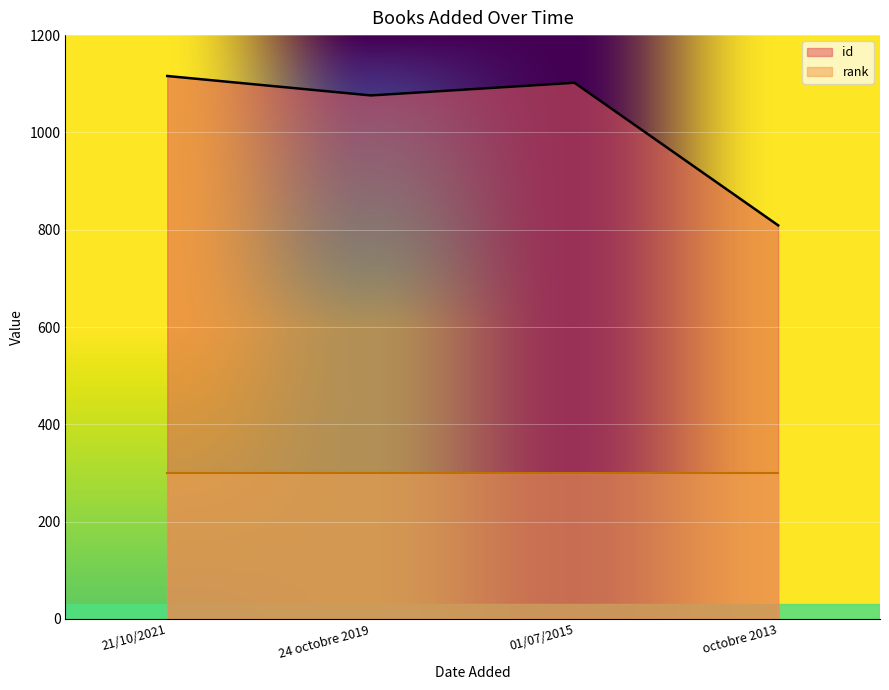

Reading right to left, extract all data points from this chart.

octobre 2013=809	01/07/2015=1102	24 octobre 2019=1076	21/10/2021=1116